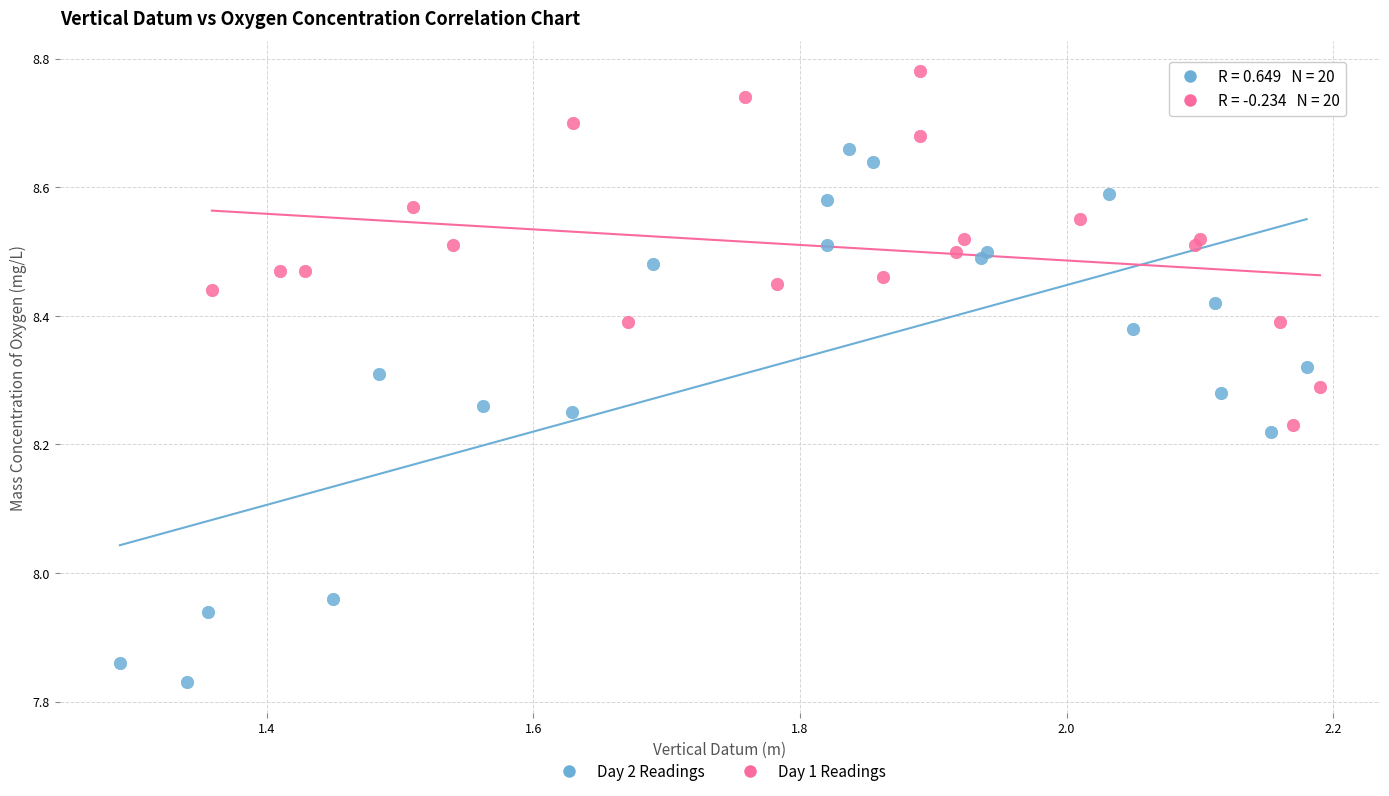

Which series reaches the maximum Y coordinate?

Day 1 Readings